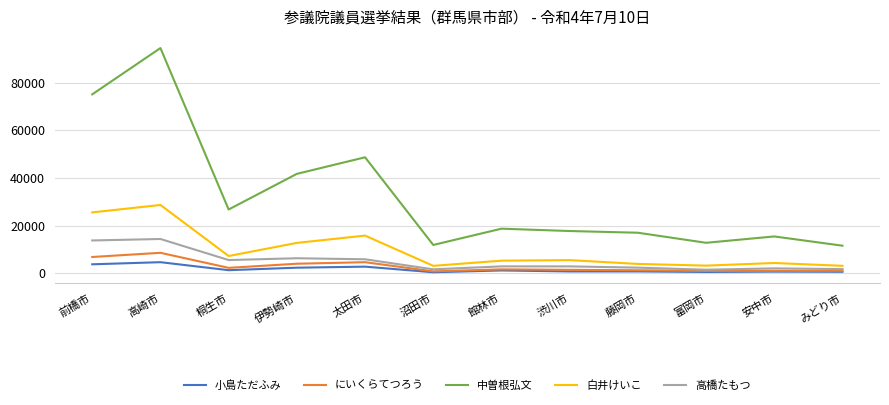

True or false: 白井けいこ and 中曽根弘文 intersect in this chart.

False